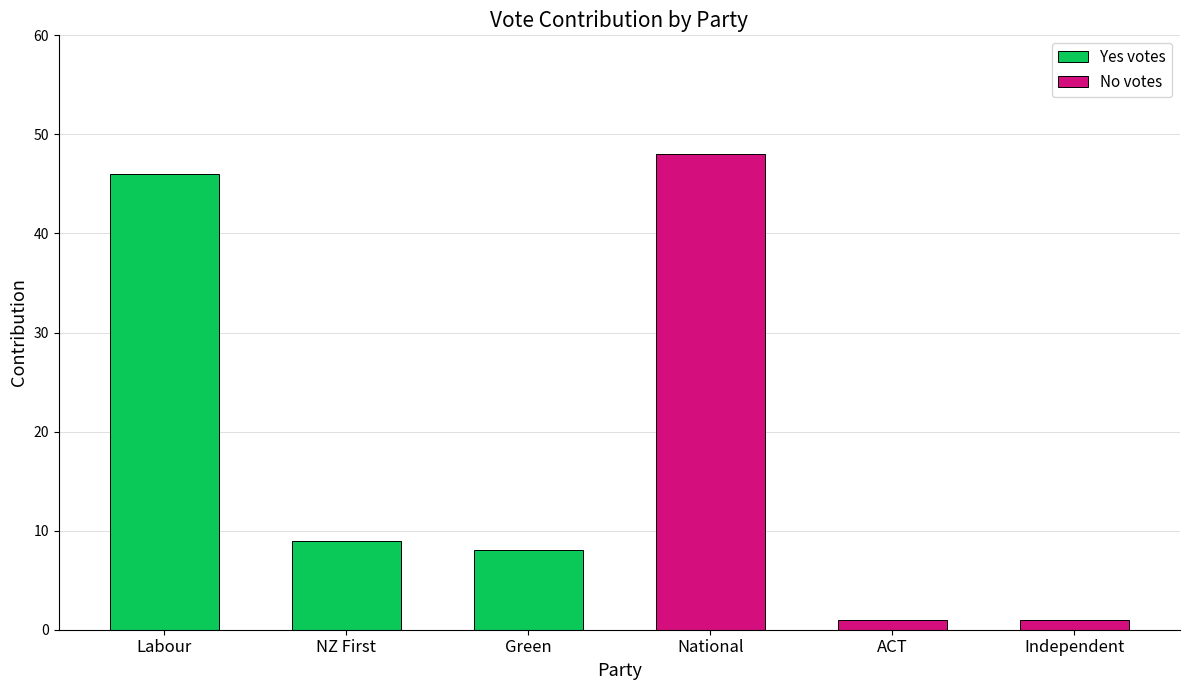

Where is Yes votes nearest to the value 27?

NZ First